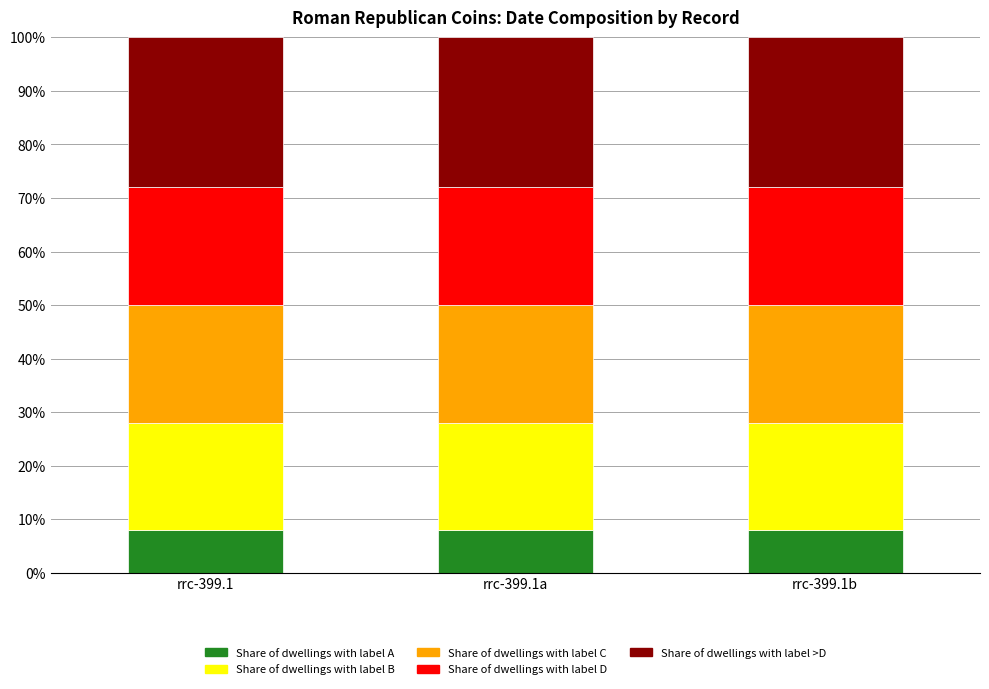

What are all the series names shown in the legend?

Share of dwellings with label A, Share of dwellings with label B, Share of dwellings with label C, Share of dwellings with label D, Share of dwellings with label >D